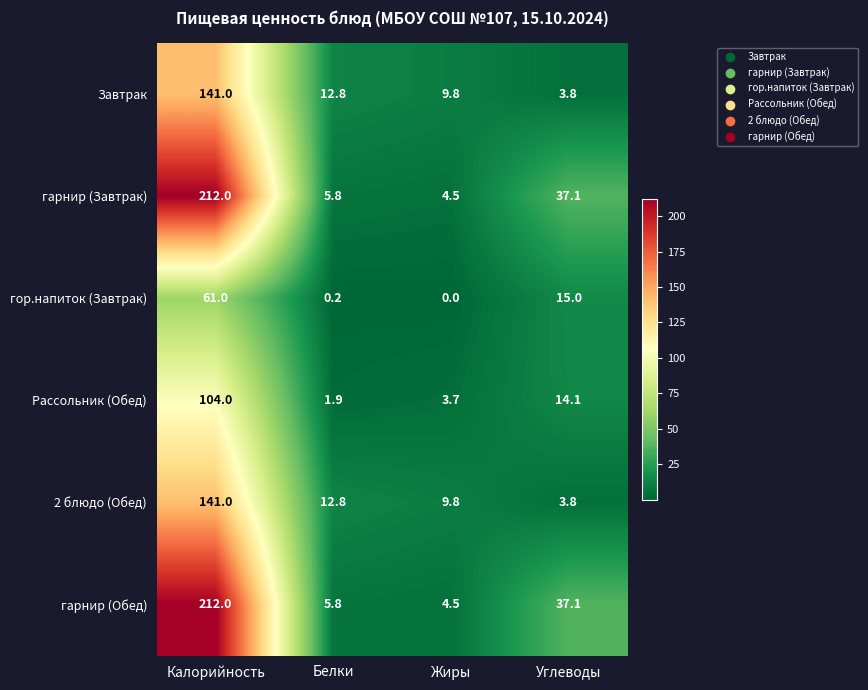

What is the spread (max minus min) of values at Жиры?

9.8